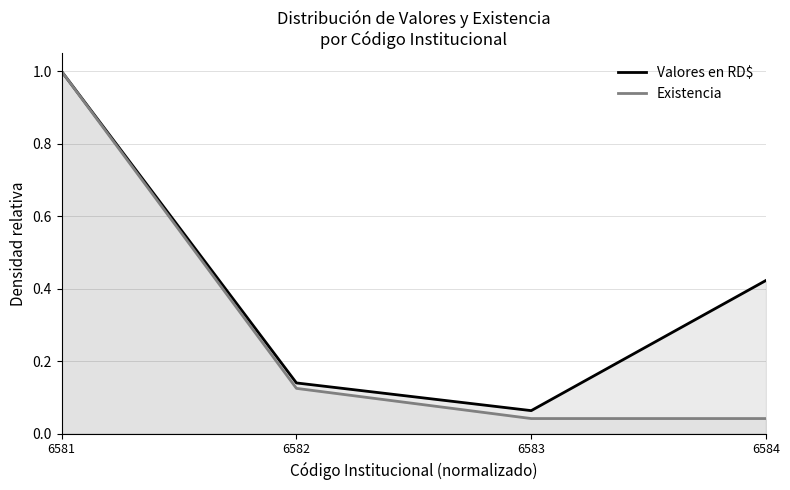

What is the difference between the Valores en RD$ values at 6582 and 6584?

0.3